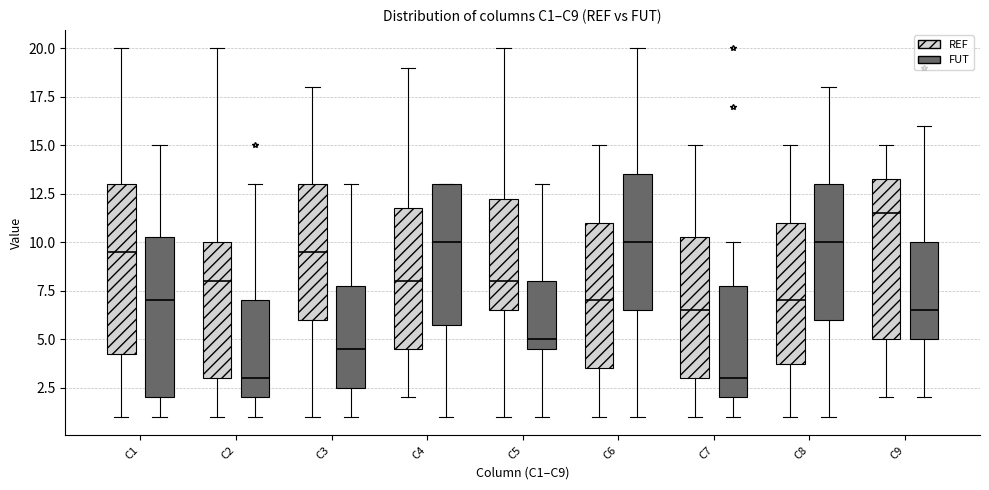

Reading left to right, read every box against the y-axis: the position of its median line, the range the box covers, and the ends of its whiskers. The values are not printed on the chart, so give them approximately, as read against the axis.

C1 (REF): median 9.5, box 4.5 to 13.0, whiskers 1.0 to 20.0
C1 (FUT): median 7.0, box 2.0 to 10.5, whiskers 1.0 to 15.0
C2 (REF): median 8.0, box 3.0 to 10.0, whiskers 1.0 to 20.0
C2 (FUT): median 3.0, box 2.0 to 7.0, whiskers 1.0 to 13.0
C3 (REF): median 9.5, box 6.0 to 13.0, whiskers 1.0 to 18.0
C3 (FUT): median 4.5, box 2.5 to 8.0, whiskers 1.0 to 13.0
C4 (REF): median 8.0, box 4.5 to 12.0, whiskers 2.0 to 19.0
C4 (FUT): median 10.0, box 6.0 to 13.0, whiskers 1.0 to 13.0
C5 (REF): median 8.0, box 6.5 to 12.5, whiskers 1.0 to 20.0
C5 (FUT): median 5.0, box 4.5 to 8.0, whiskers 1.0 to 13.0
C6 (REF): median 7.0, box 3.5 to 11.0, whiskers 1.0 to 15.0
C6 (FUT): median 10.0, box 6.5 to 13.5, whiskers 1.0 to 20.0
C7 (REF): median 6.5, box 3.0 to 10.5, whiskers 1.0 to 15.0
C7 (FUT): median 3.0, box 2.0 to 8.0, whiskers 1.0 to 10.0
C8 (REF): median 7.0, box 4.0 to 11.0, whiskers 1.0 to 15.0
C8 (FUT): median 10.0, box 6.0 to 13.0, whiskers 1.0 to 18.0
C9 (REF): median 11.5, box 5.0 to 13.5, whiskers 2.0 to 15.0
C9 (FUT): median 6.5, box 5.0 to 10.0, whiskers 2.0 to 16.0